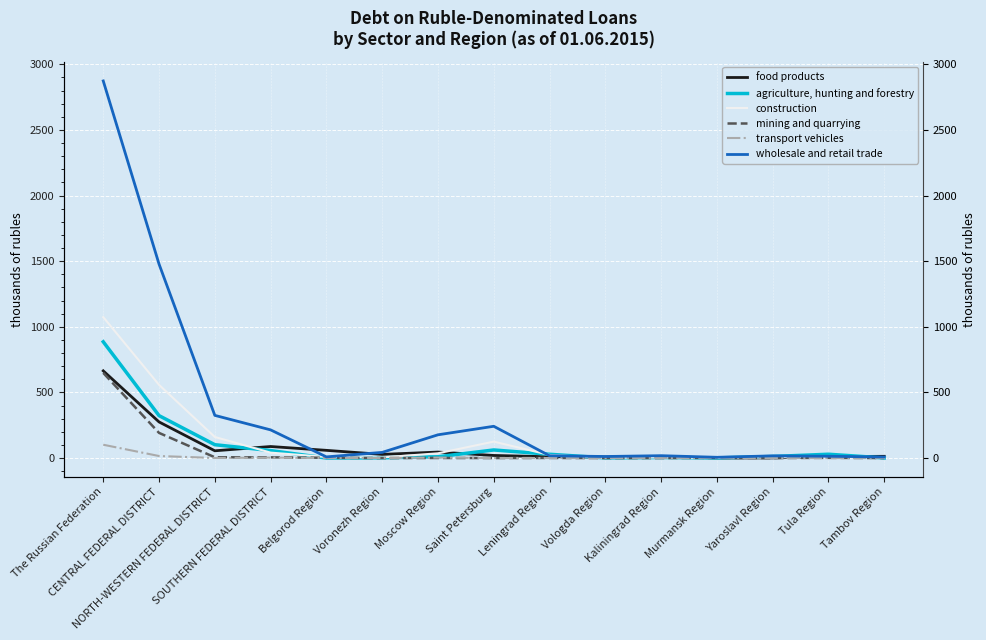

What is the difference between the agriculture, hunting and forestry values at Moscow Region and Voronezh Region?

7.8